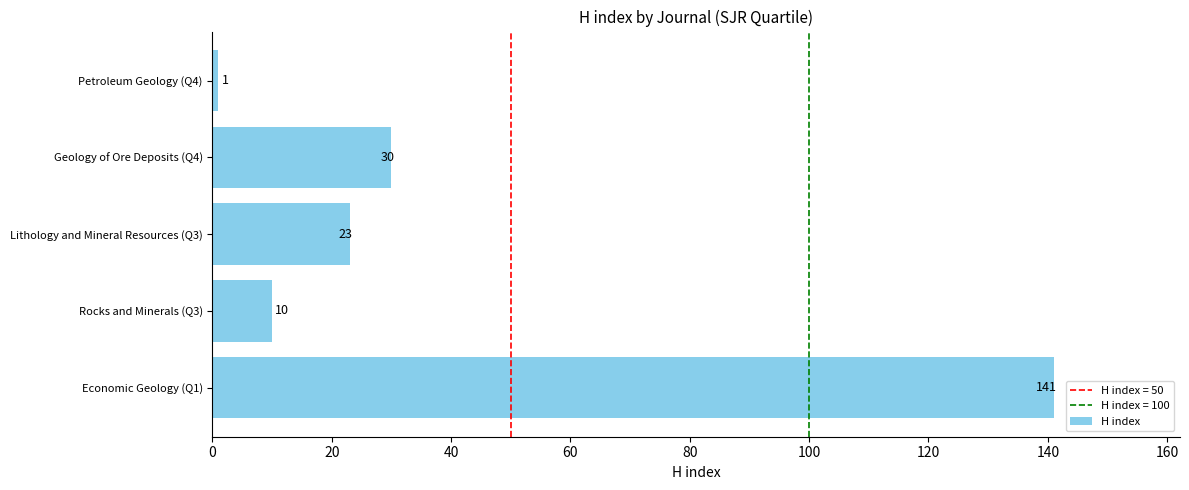

How many categories are shown in the chart?

5